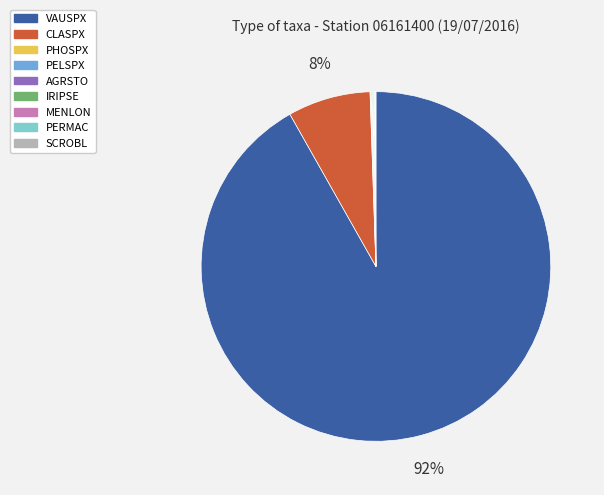

Is it true that CLASPX is 8% of the pie?

True